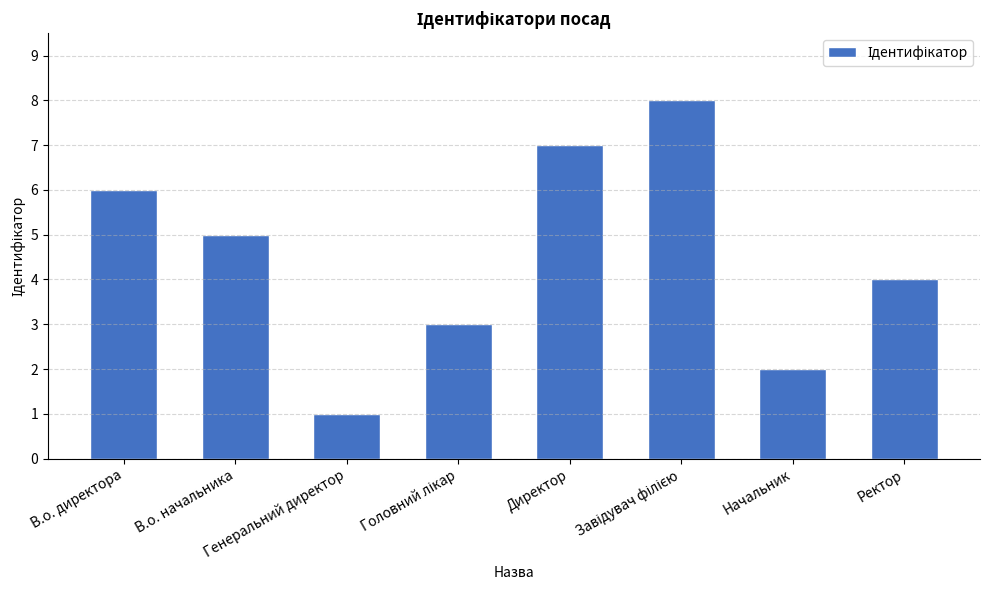

Reading left to right, extract all data points from this chart.

6	5	1	3	7	8	2	4